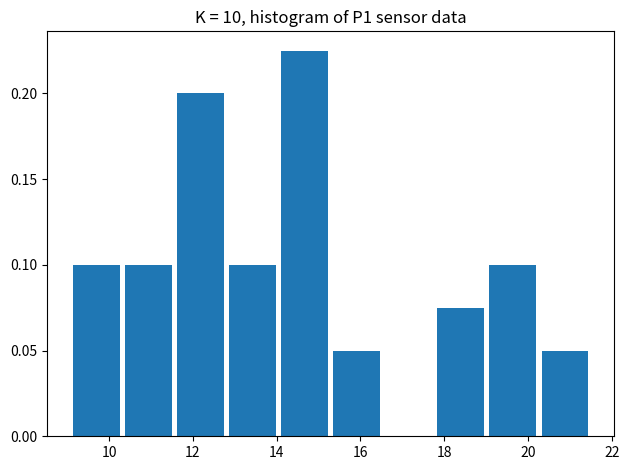

Which range on the x-axis has the tallest bar?

14.0 to 15.2